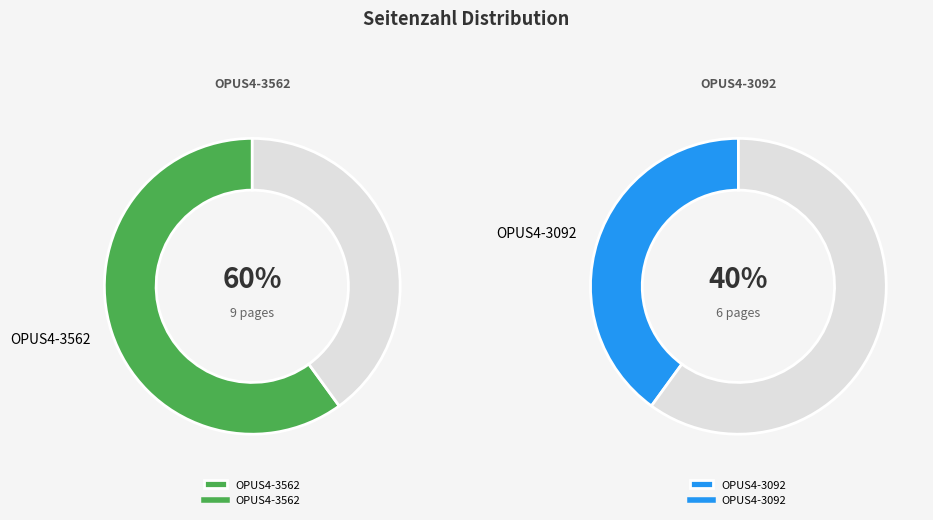

Is the sum of OPUS4-3092 and OPUS4-3562 greater than half?

Yes